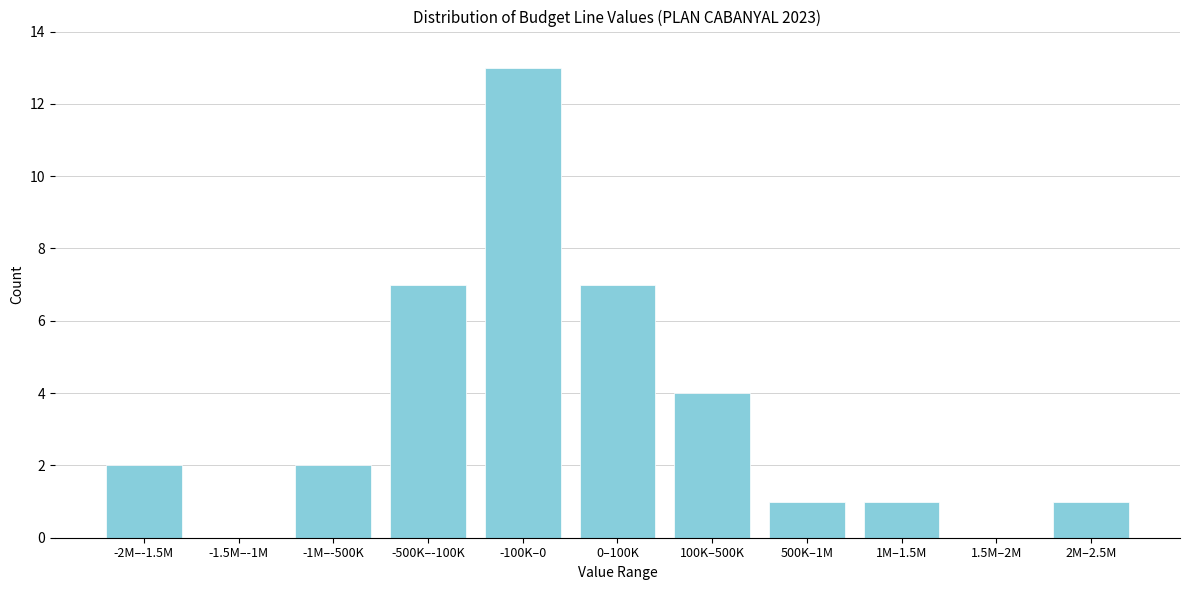

Reading left to right, transcribe all the data shown in this chart.

-2M–-1.5M=2	-1.5M–-1M=0	-1M–-500K=2	-500K–-100K=7	-100K–0=13	0–100K=7	100K–500K=4	500K–1M=1	1M–1.5M=1	1.5M–2M=0	2M–2.5M=1